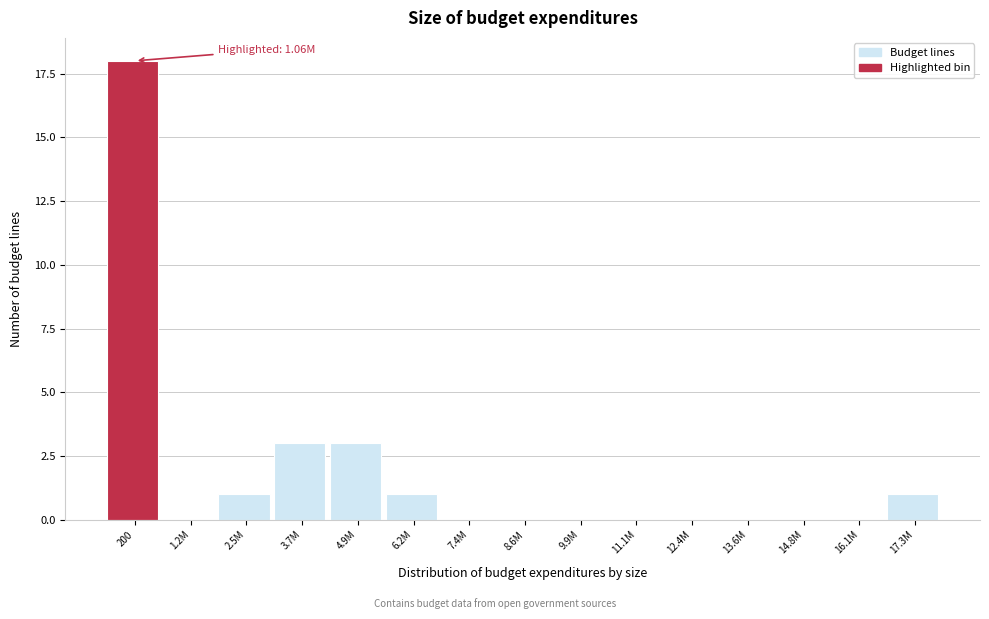

Reading left to right, extract all data points from this chart.

200=18	1.2M=0	2.5M=1	3.7M=3	4.9M=3	6.2M=1	7.4M=0	8.6M=0	9.9M=0	11.1M=0	12.4M=0	13.6M=0	14.8M=0	16.1M=0	17.3M=1